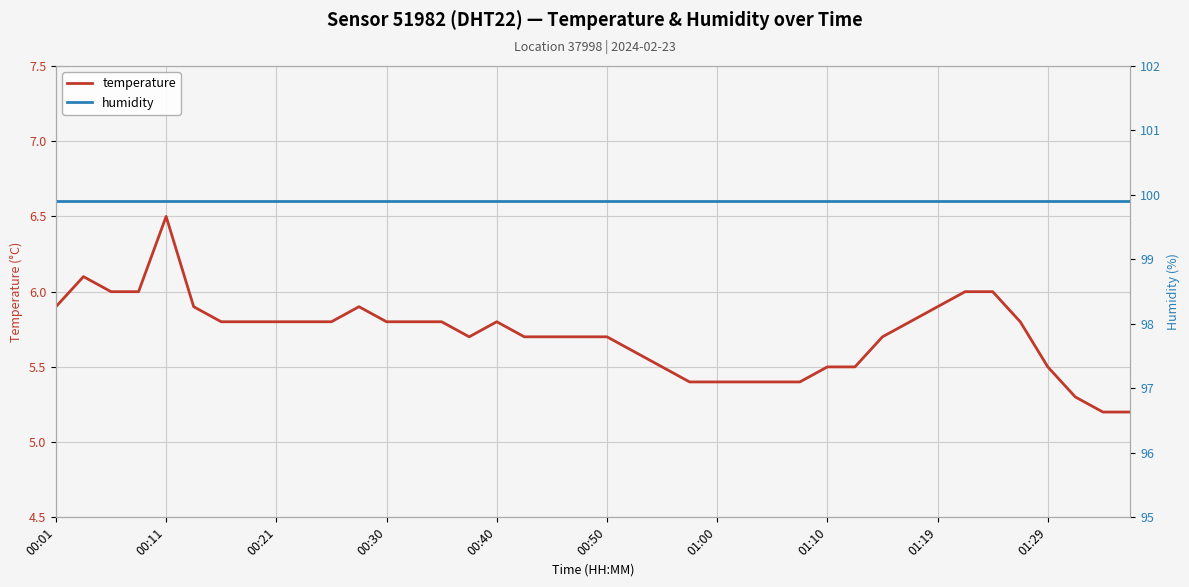

What is the sum of the humidity values at 27 and 26?

199.8